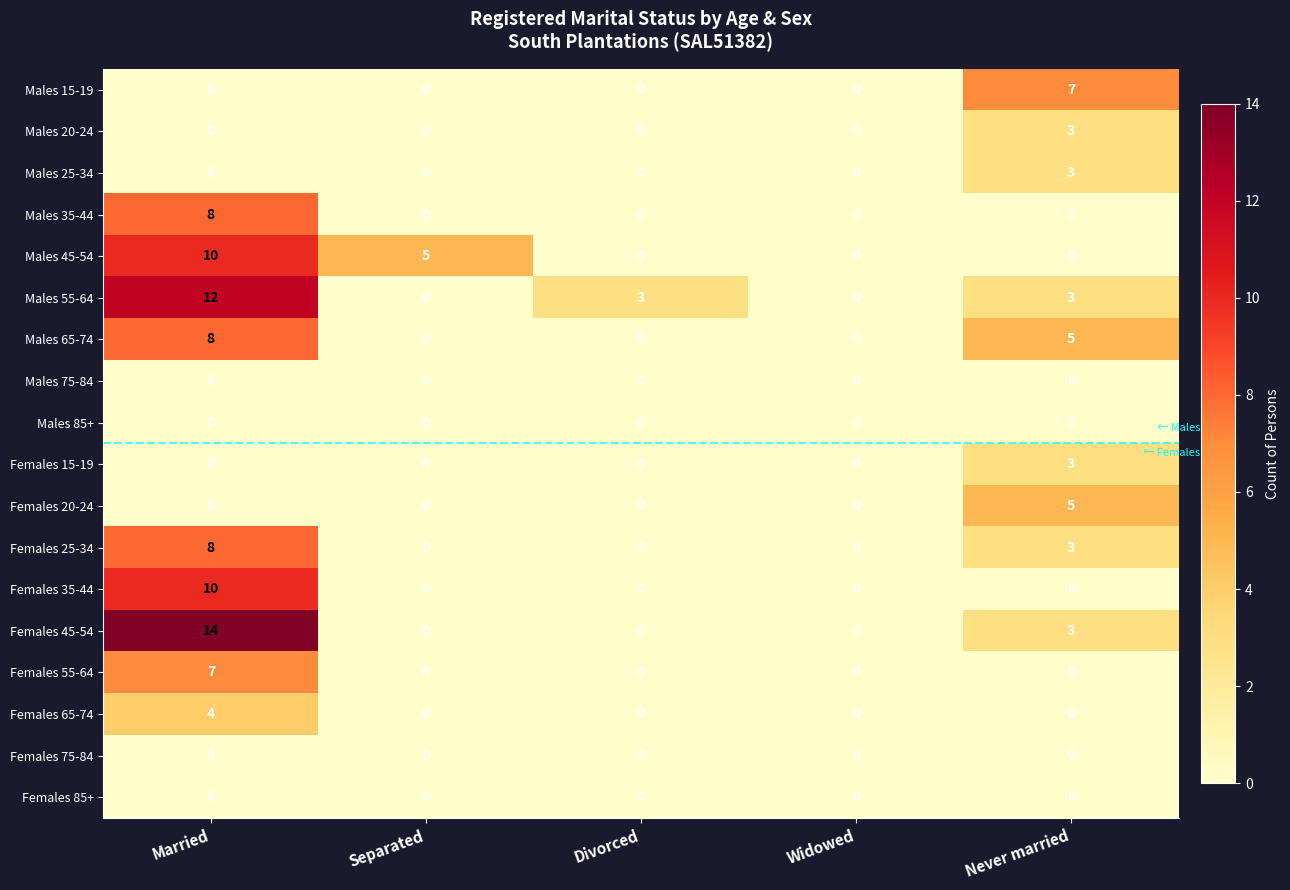

What is the difference between the Females 45-54 values at Never married and Divorced?

3